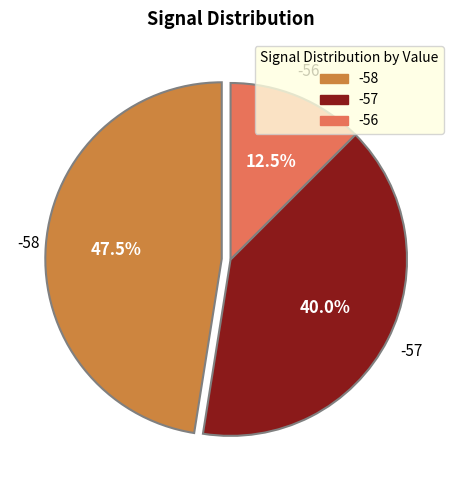

How many segments does this pie chart have?

3